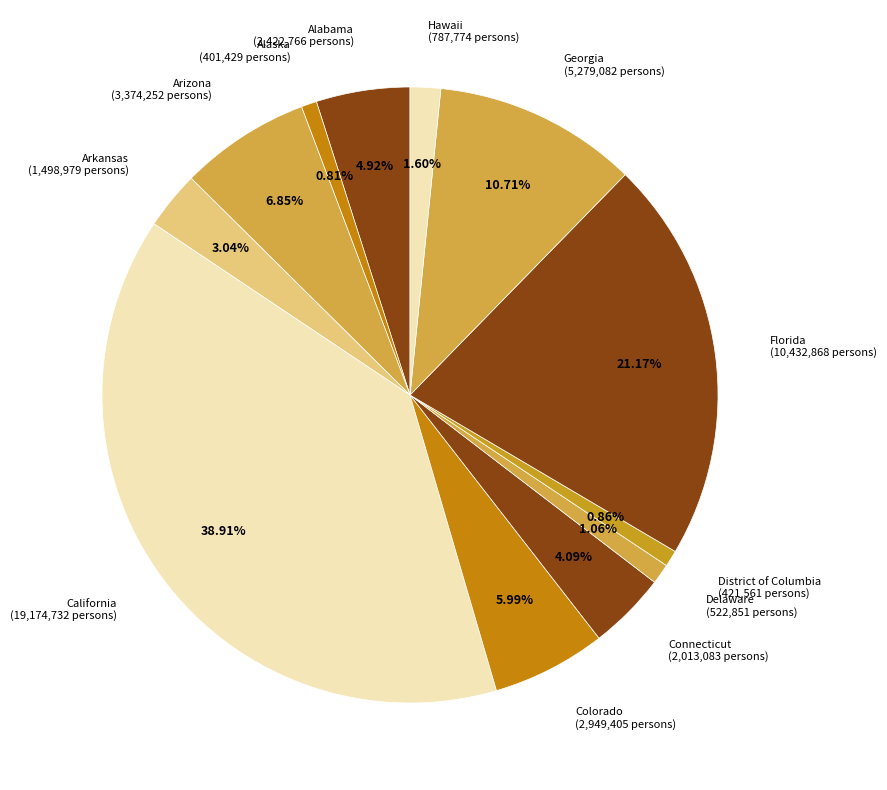

Is there a majority slice in this chart?

No